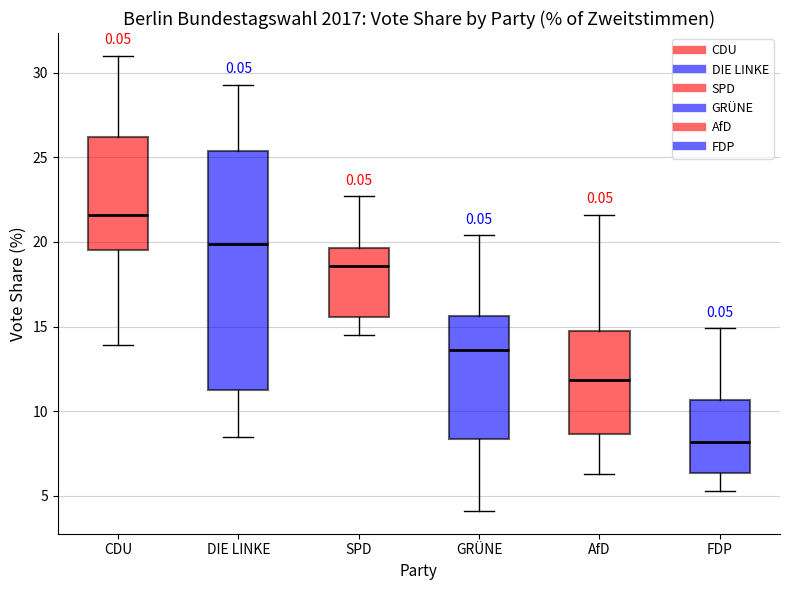

Where does the upper whisker of the box for CDU end on the y-axis? The values are not printed on the chart, so give them approximately, as read against the axis.

31.0